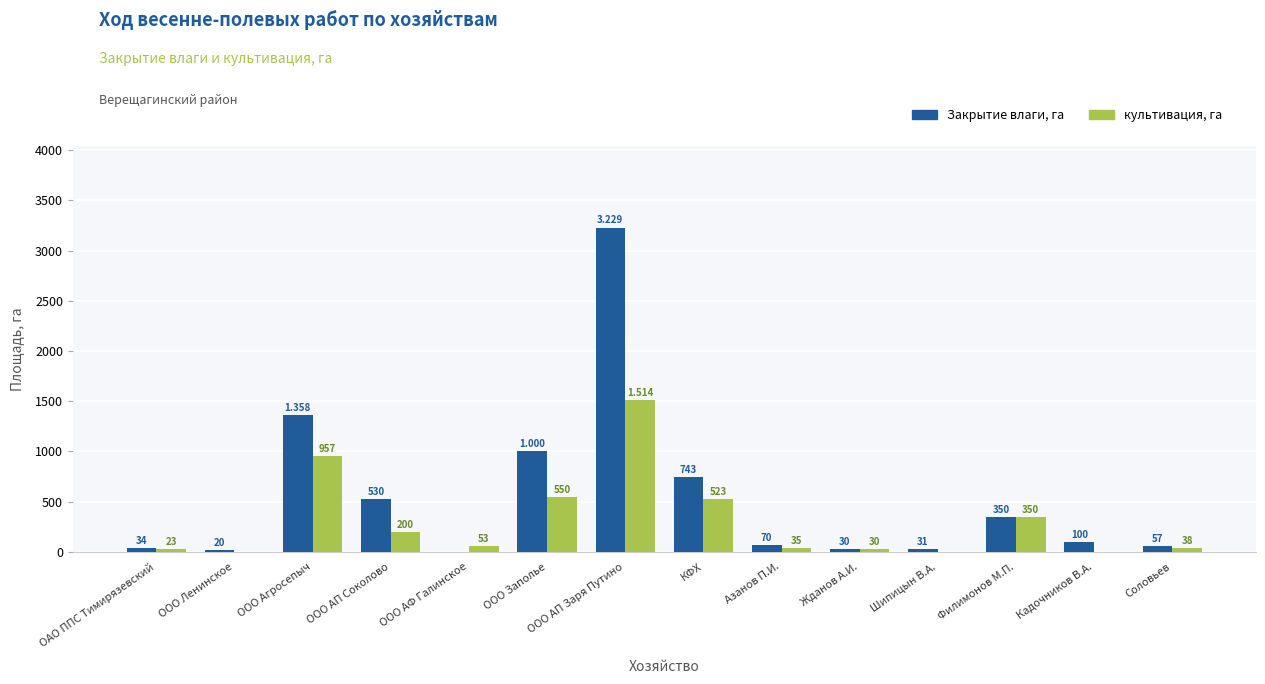

What is the spread (max minus min) of values at ООО Агросепыч?

401